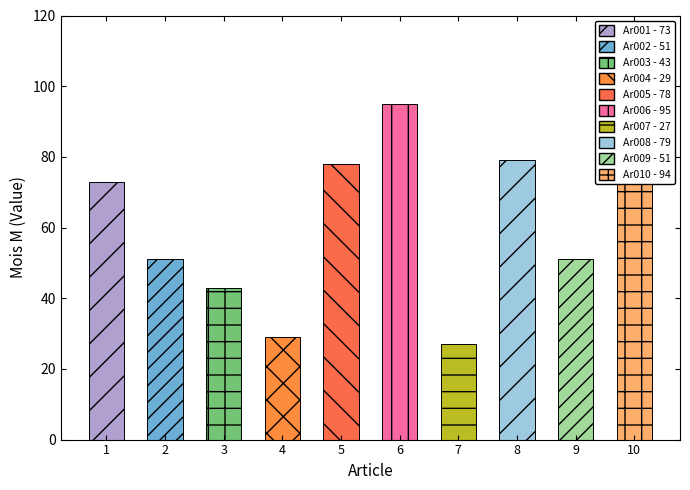

Is the value of Mois M at Ar010 greater than the value of Cumul at Ar003?

Yes